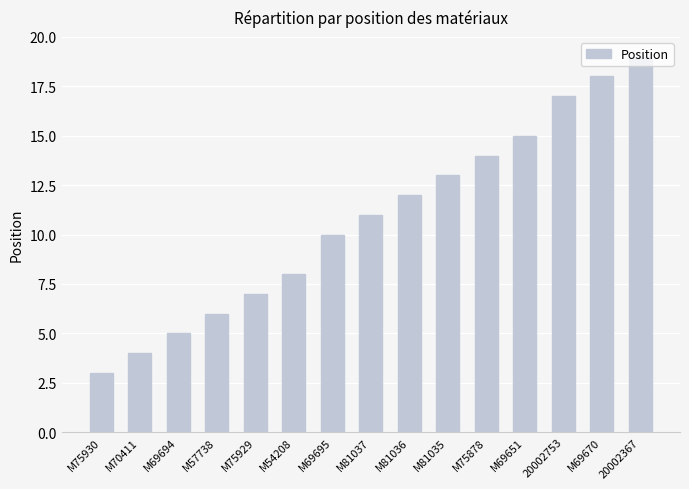

Is it true that the value at M81036 is 12?

True